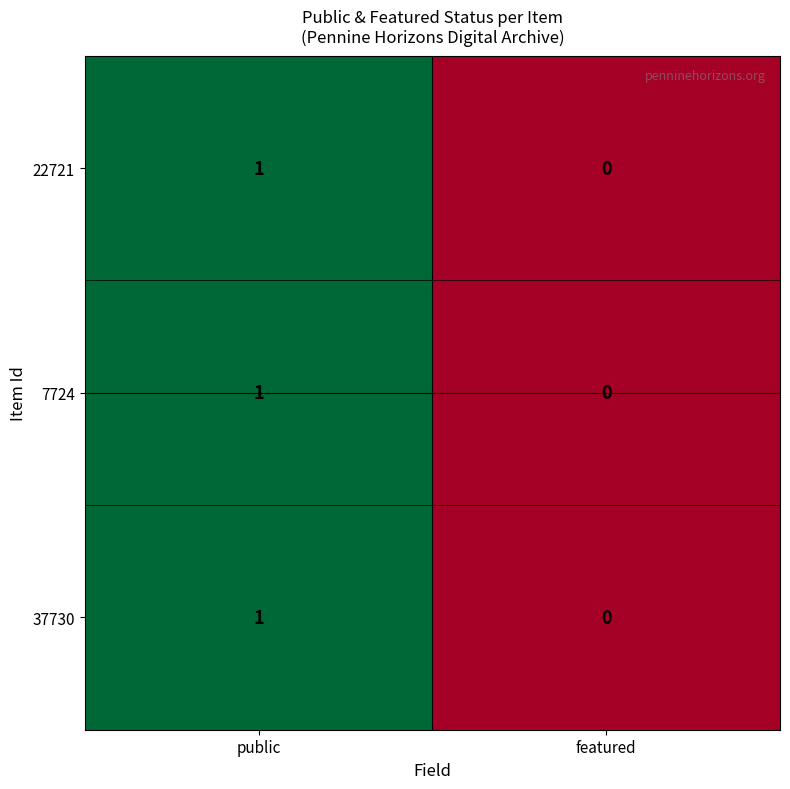

Rank the categories by 22721 value from highest to lowest.

public, featured